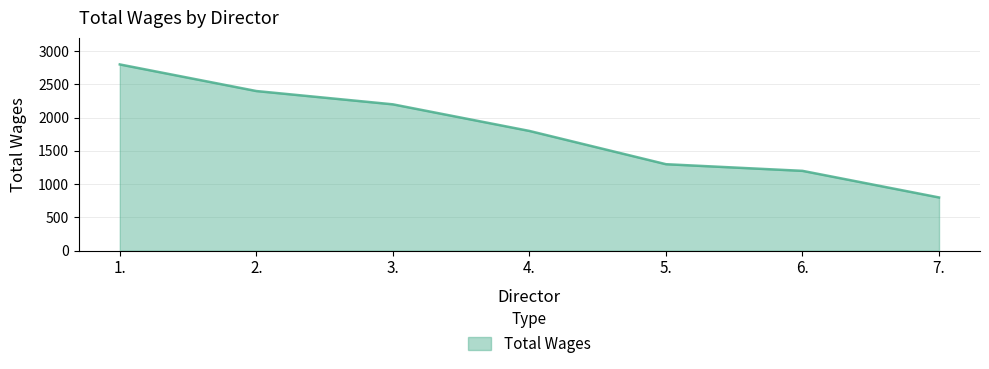

The chart shows a value of 817 at 1.. True or false?

False